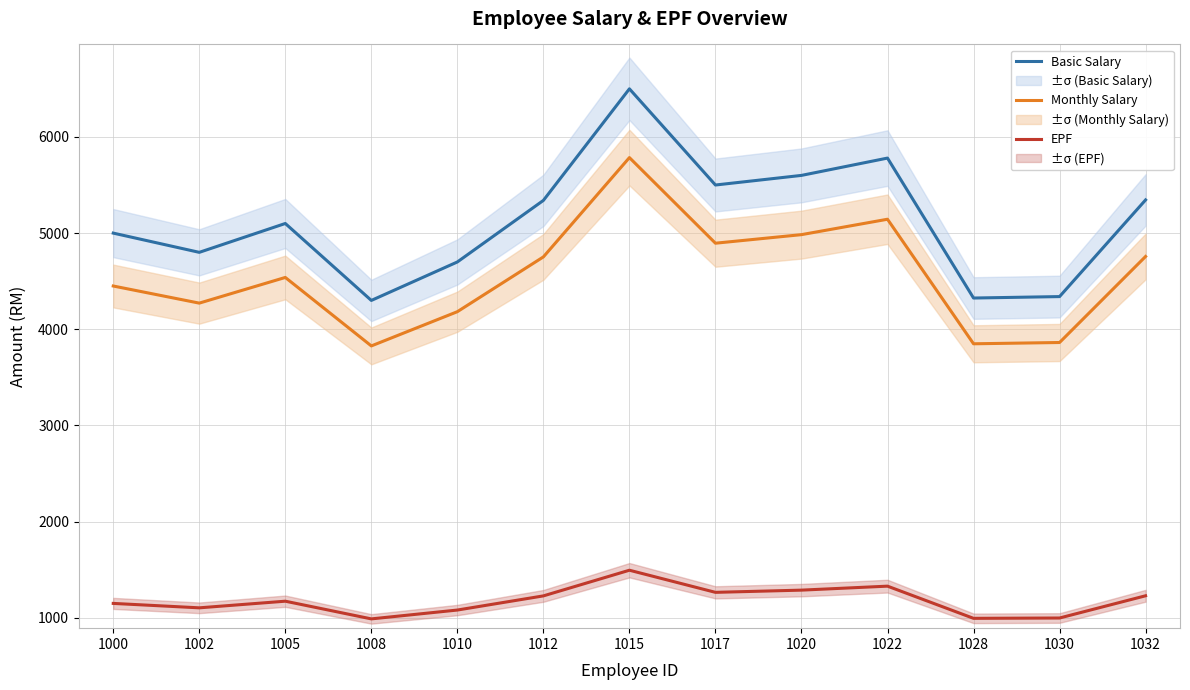

List the series in order of their peak value, lowest first.

EPF, Monthly Salary, Basic Salary